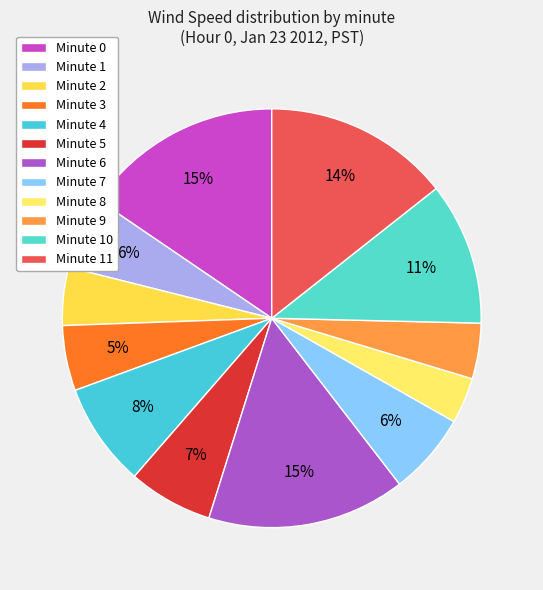

Which category has the biggest portion of the pie?

Minute 0